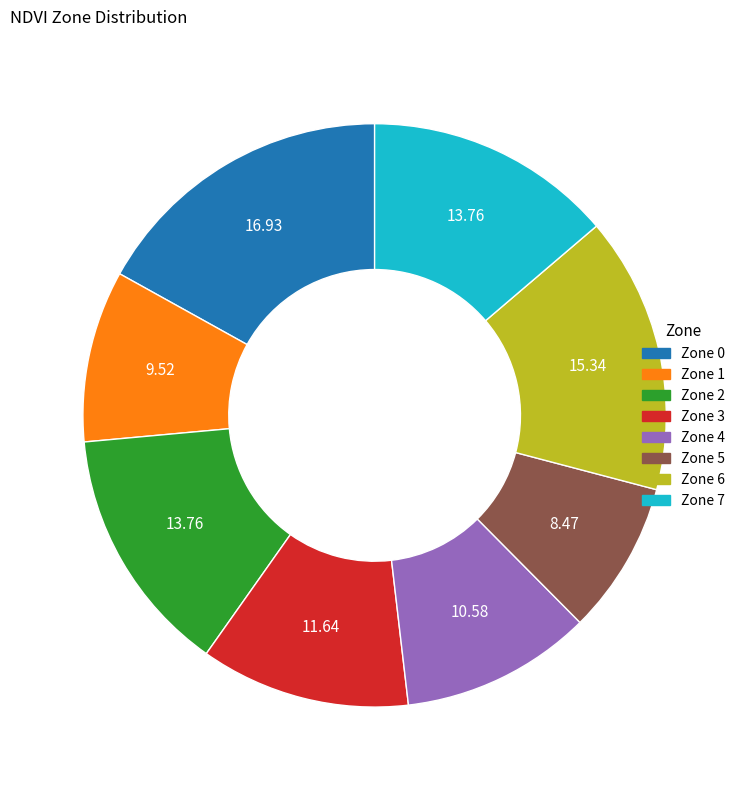

Is the sum of Zone 7 and Zone 6 greater than half?

No